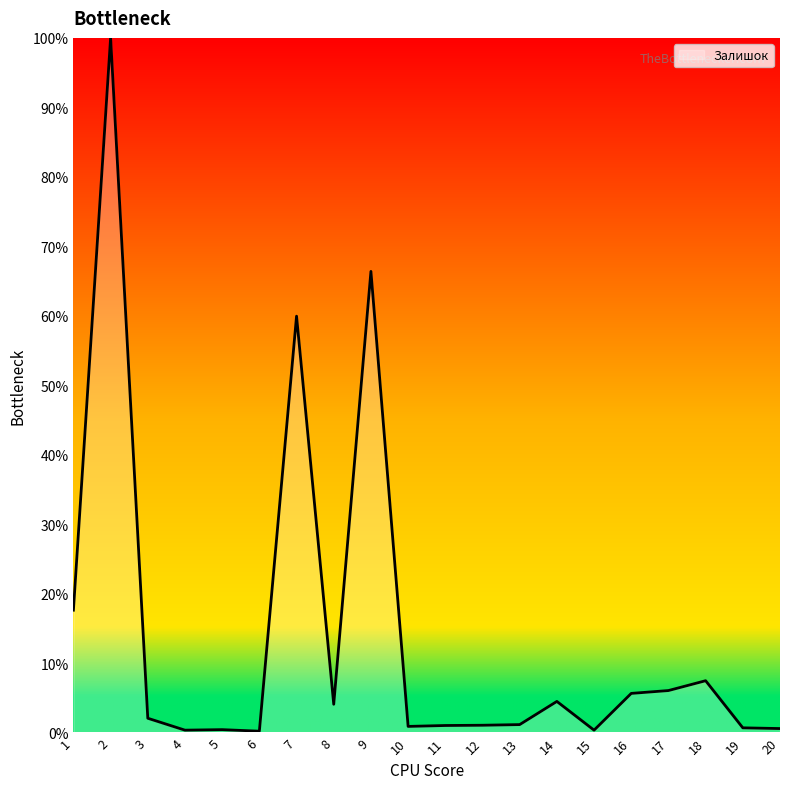

Is it true that the value at 18 is 7.5?

True